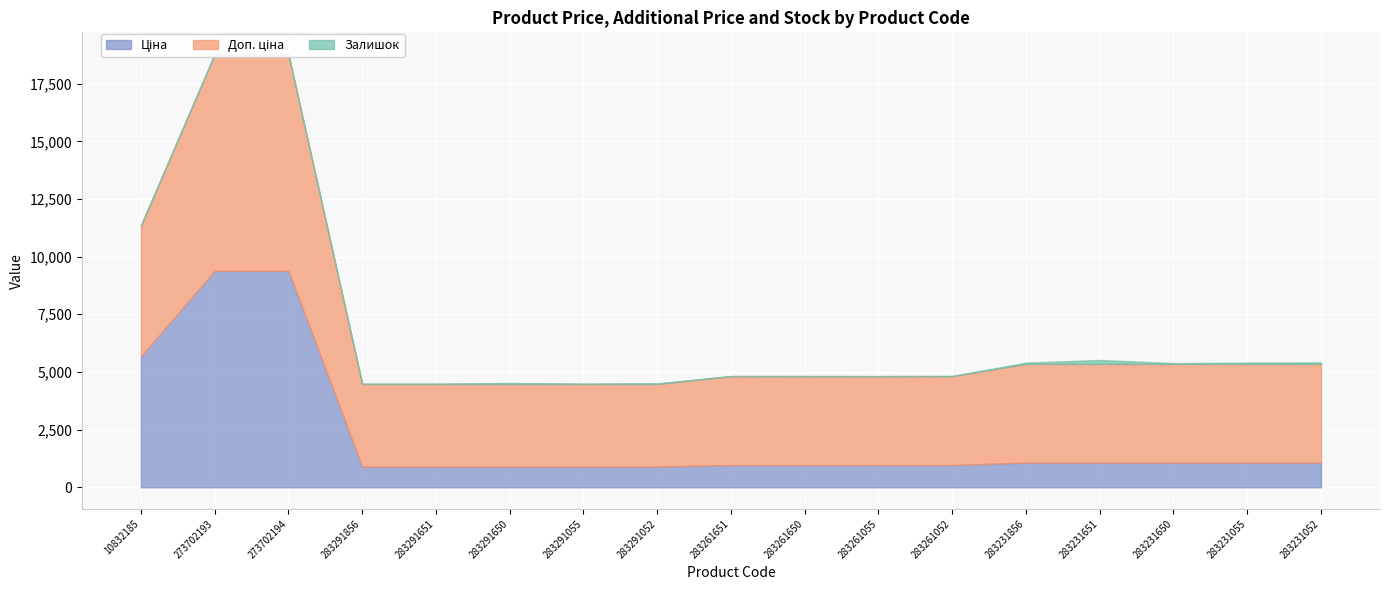

What is the sum of all Доп. ціна values?

79171.3